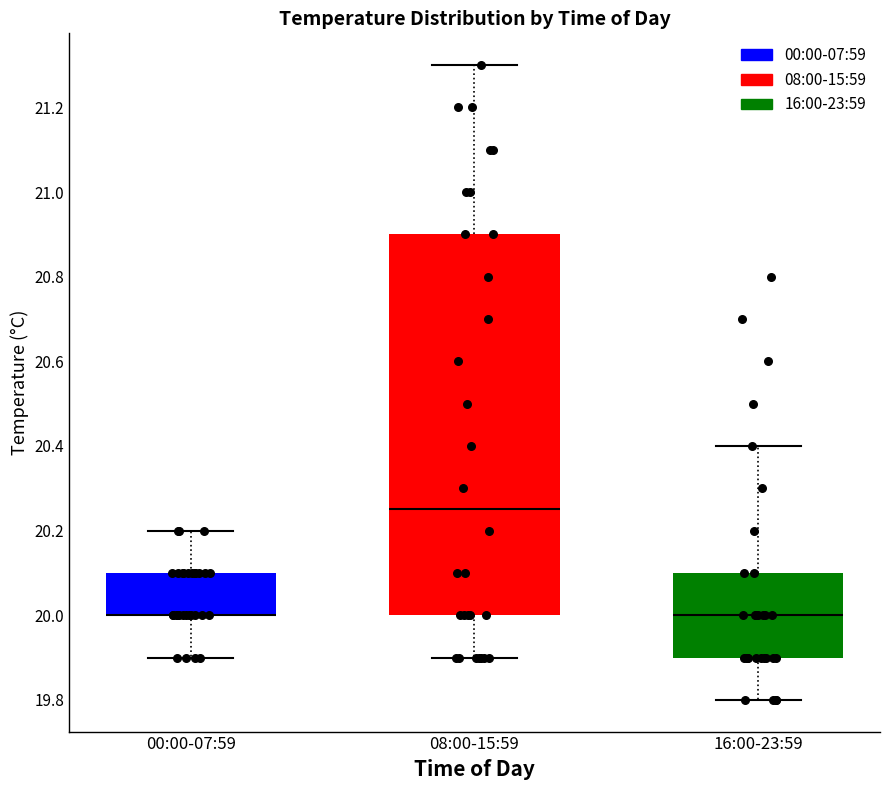

Comparing the boxes themselves (not the whiskers), which one is the tallest?

08:00-15:59